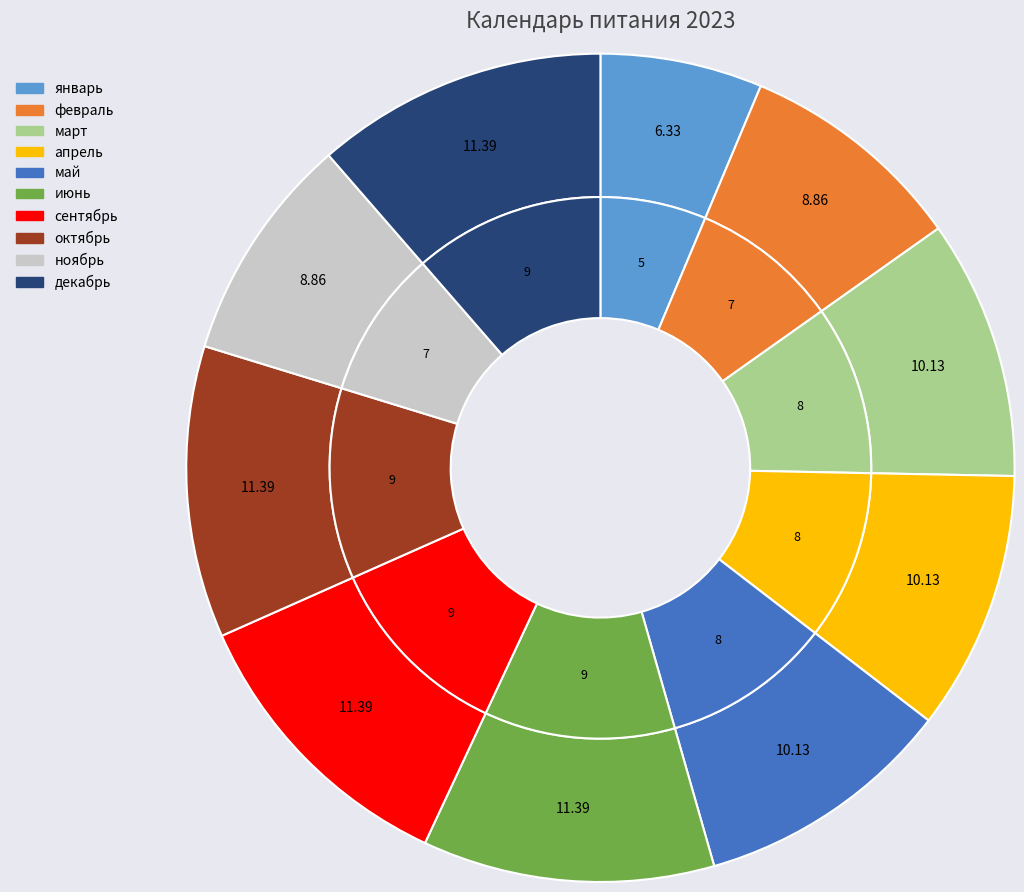

Is it true that апрель is 10% of the pie?

True